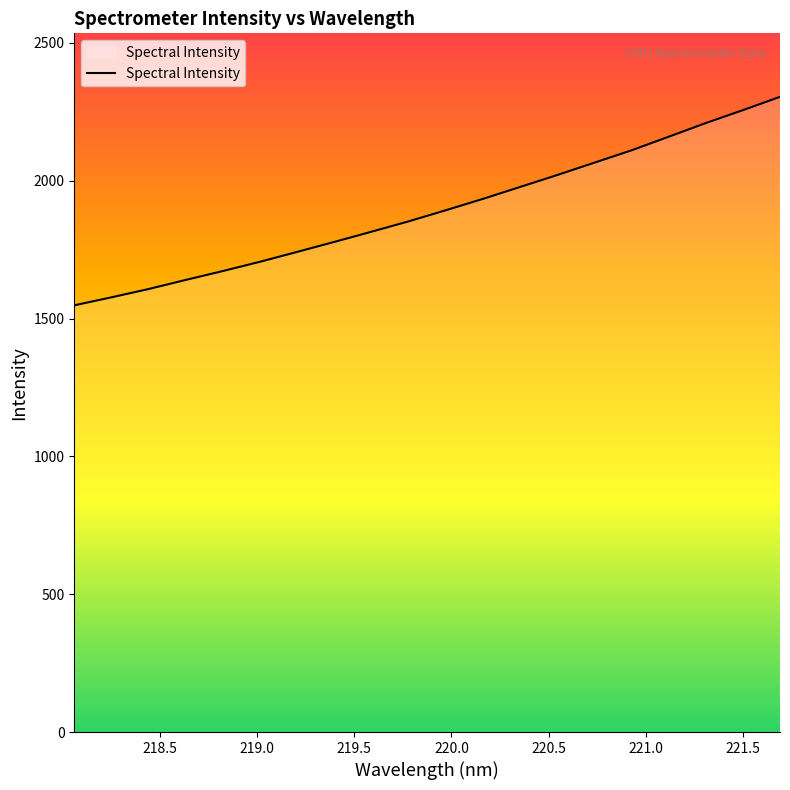

What is the minimum value shown in the chart?

1548.2